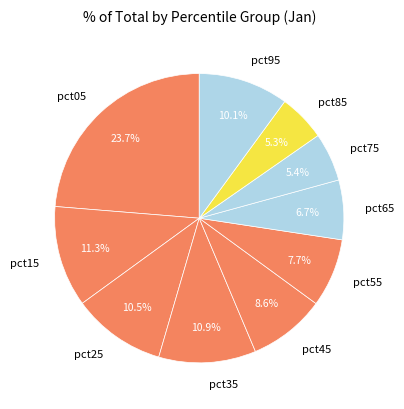

Combined, do pct65 and pct25 account for over 50%?

No